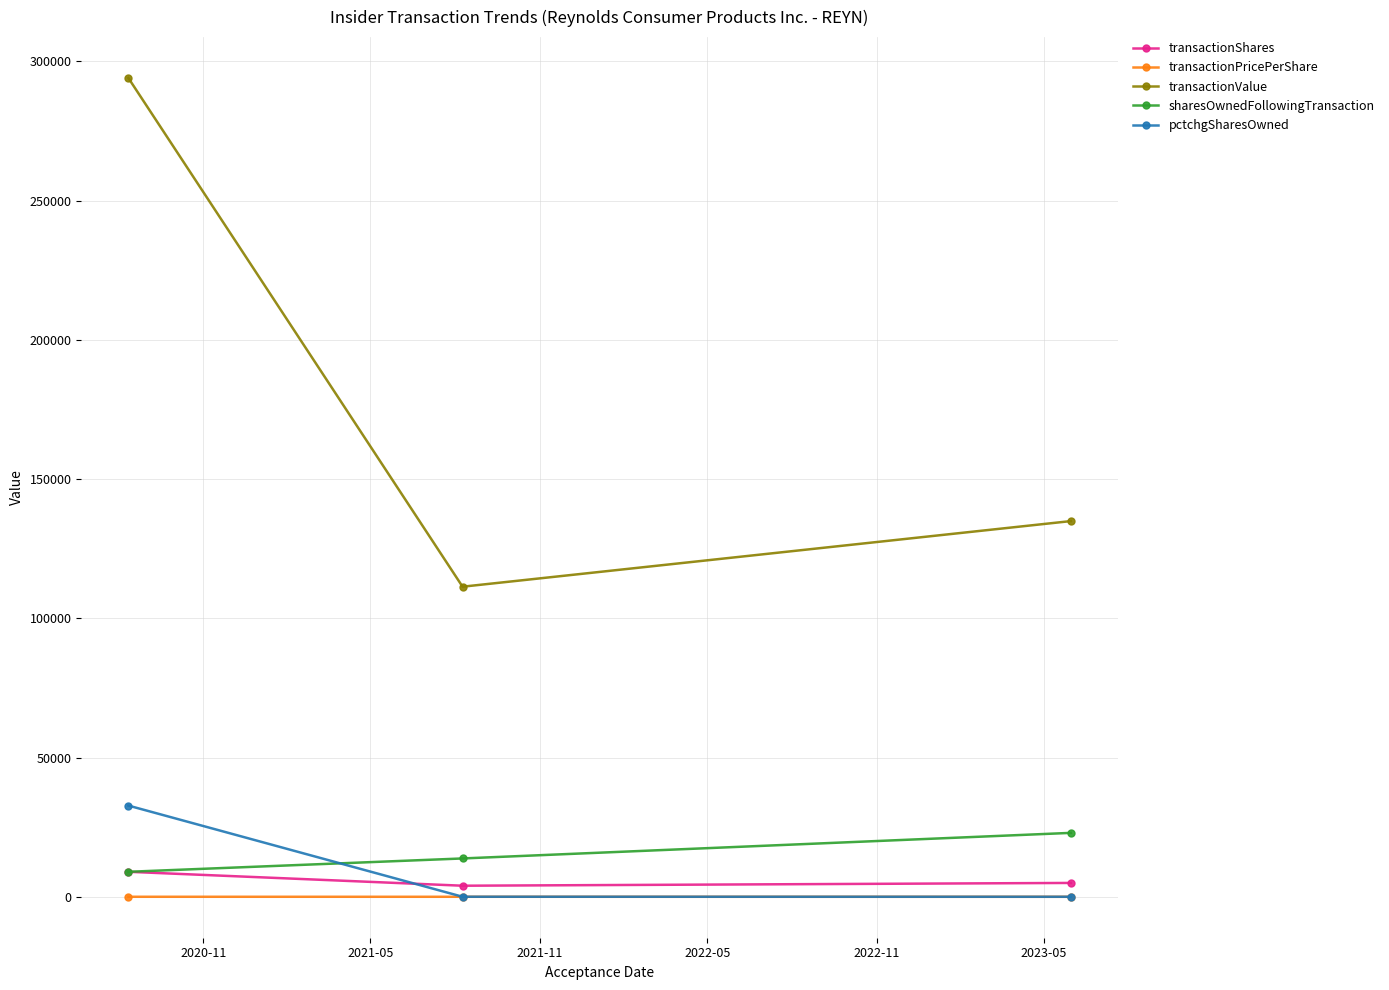

Which series has the largest total across all categories?

transactionValue